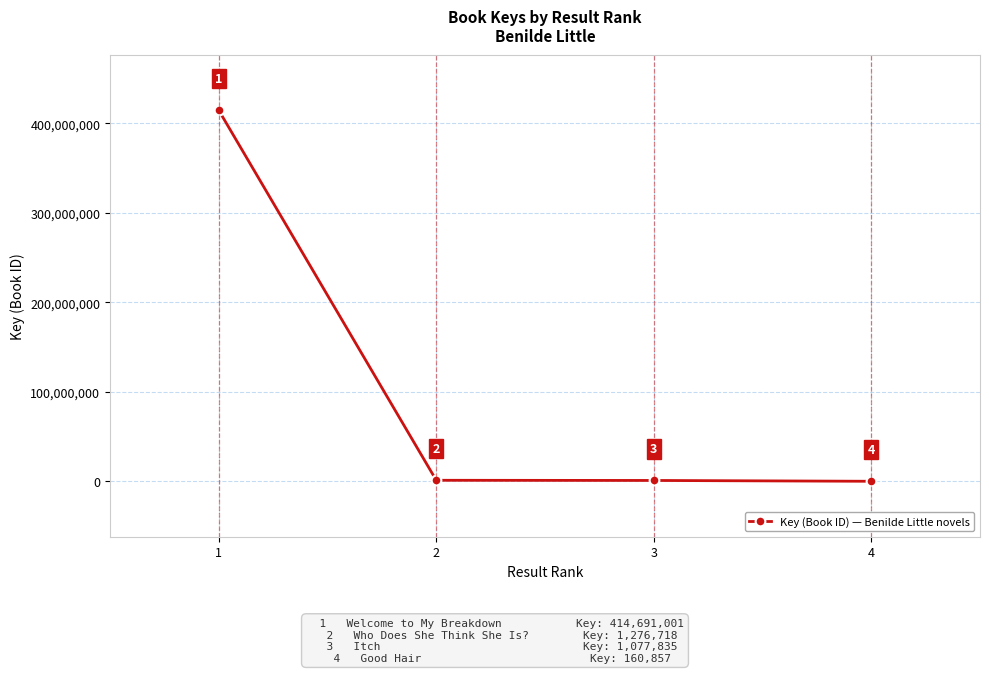

Where does the data first go above 1276718?

1